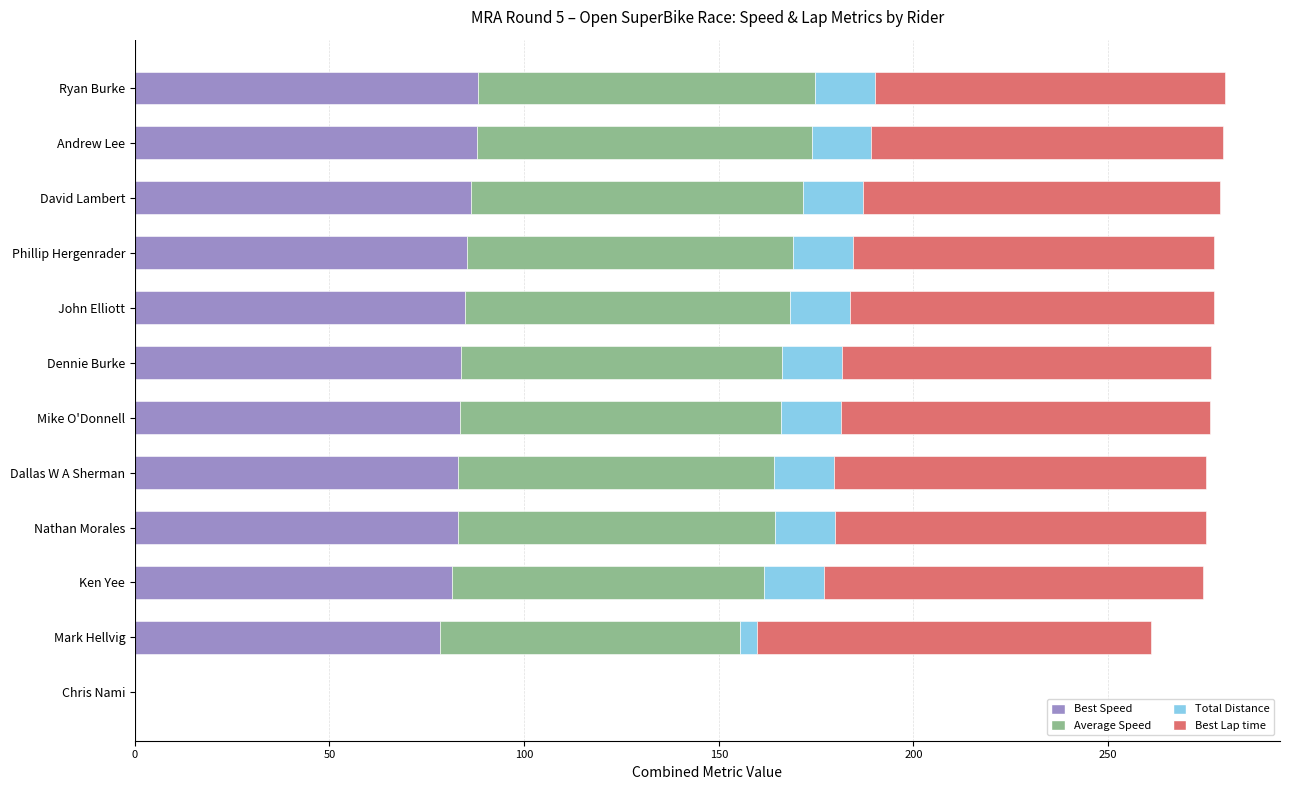

Read the Best Speed value at Nathan Morales.

83.1